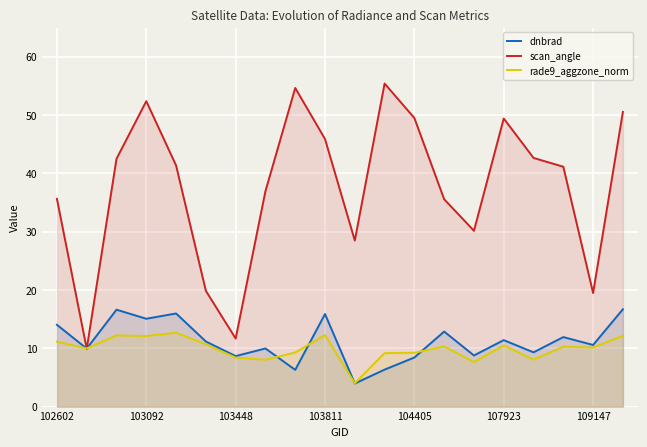

Rank the series by their maximum value, from highest to lowest.

scan_angle, dnbrad, rade9_aggzone_norm